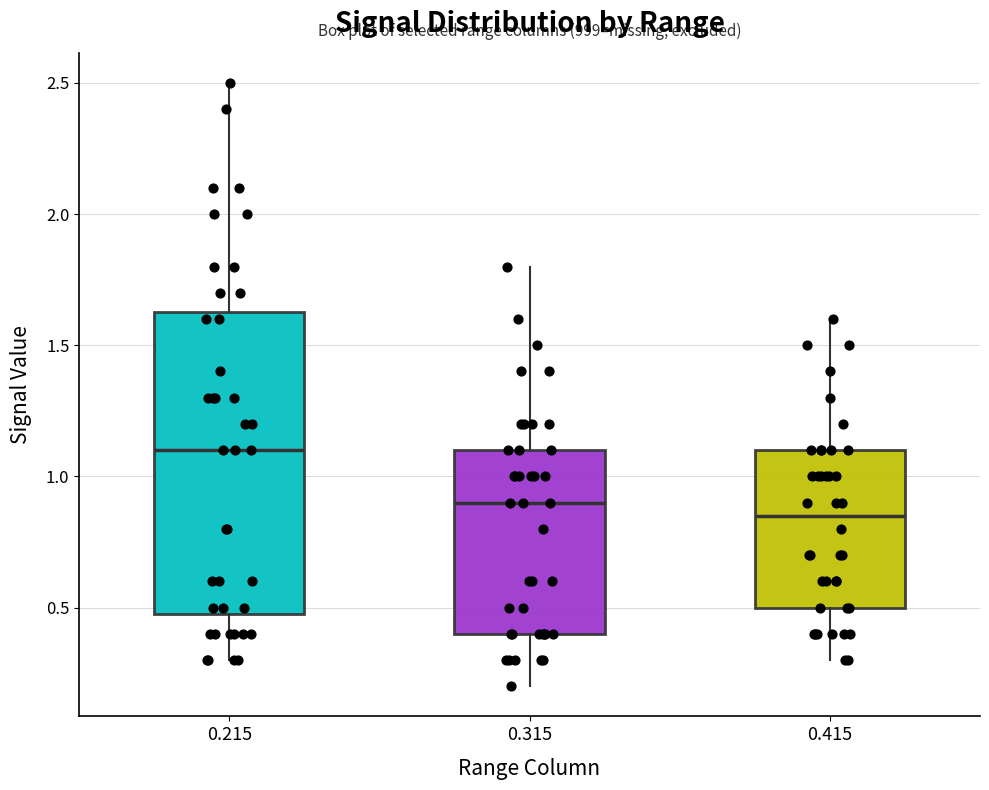

Reading left to right, read every box against the y-axis: the position of its median line, the range the box covers, and the ends of its whiskers. The values are not printed on the chart, so give them approximately, as read against the axis.

0.215: median 1.10, box 0.50 to 1.65, whiskers 0.30 to 2.50
0.315: median 0.90, box 0.40 to 1.10, whiskers 0.20 to 1.80
0.415: median 0.85, box 0.50 to 1.10, whiskers 0.30 to 1.60